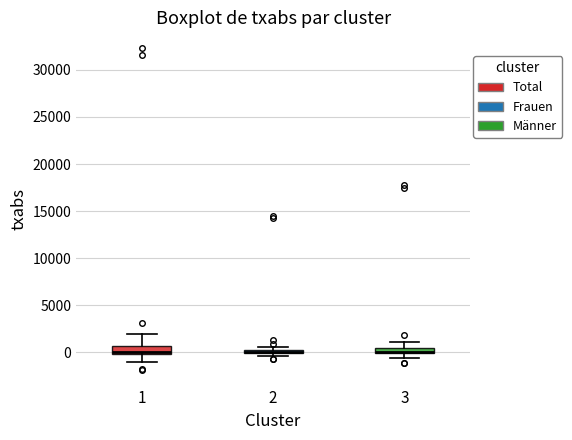

Where is the lower edge of the box at x = 2 on the y-axis? The values are not printed on the chart, so give them approximately, as read against the axis.

0